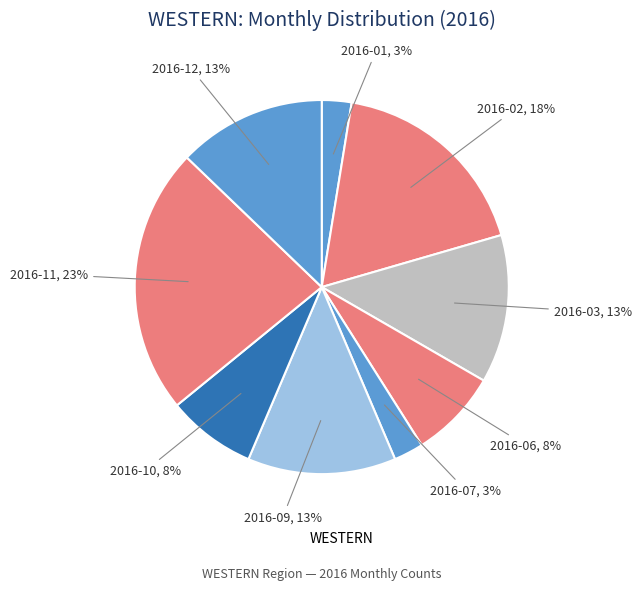

Which slice is the largest?

2016-11